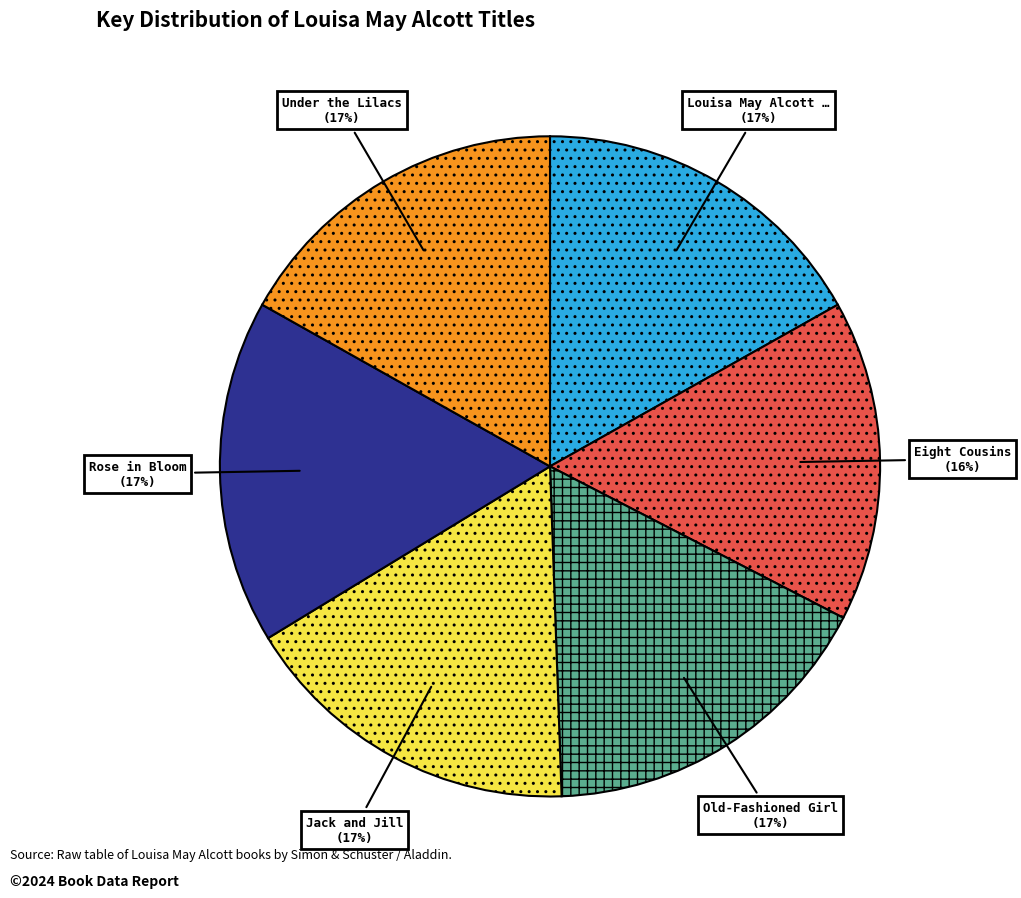

To the nearest percent, what is the difference between the largest and smallest slice percentages?

1%